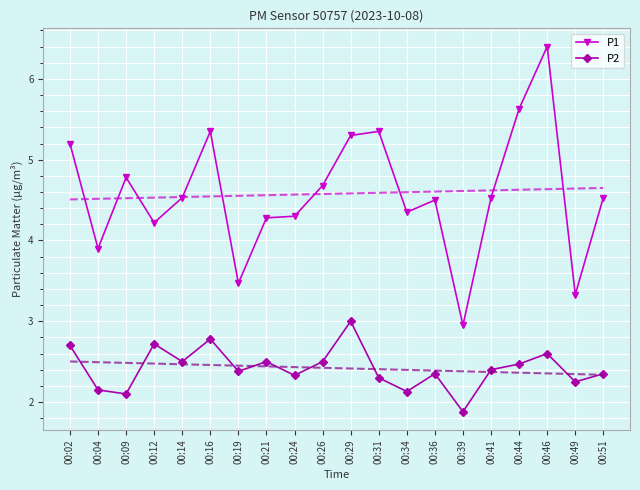

Which series has the largest total across all categories?

P1